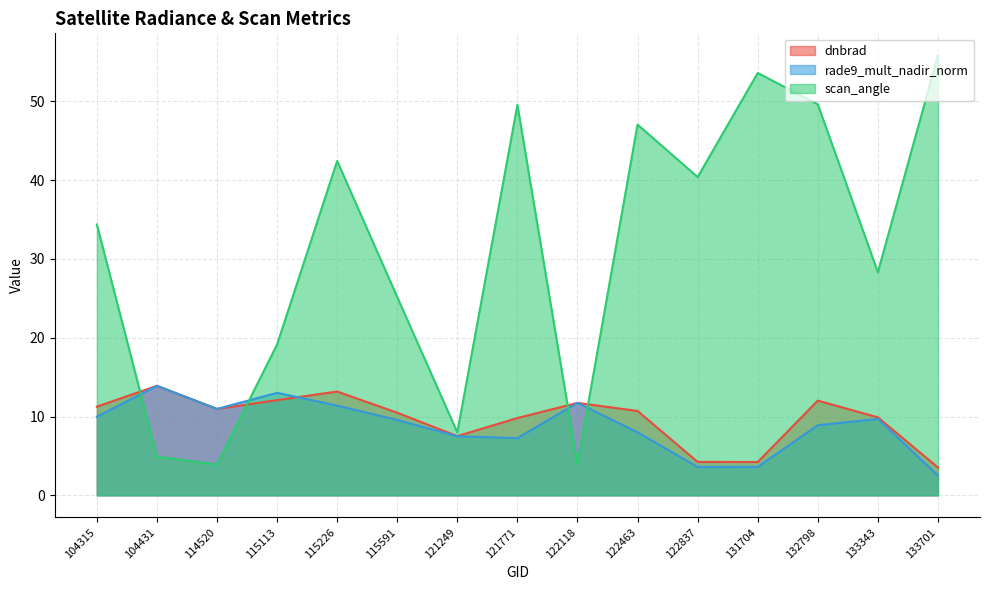

Rank the categories by dnbrad value from highest to lowest.

104431, 115226, 115113, 132798, 122118, 104315, 114520, 122463, 115591, 133343, 121771, 121249, 122837, 131704, 133701